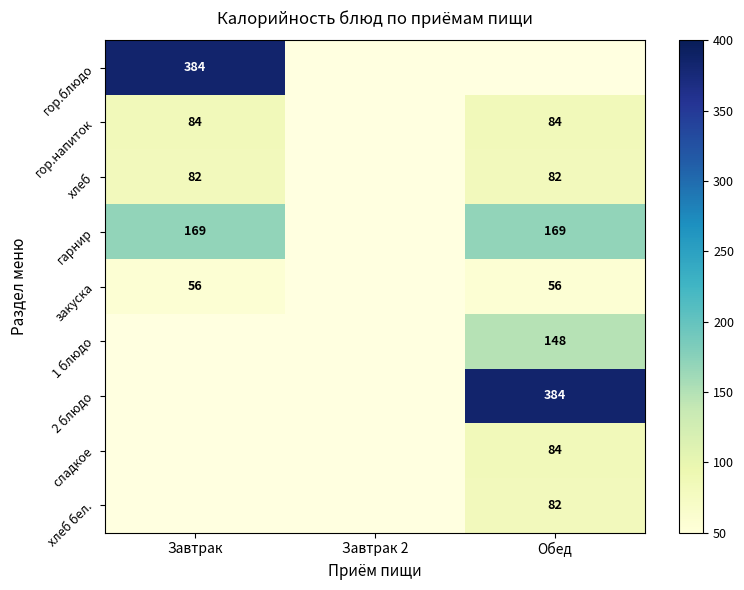

Is it true that закуска equals 56.0 at Завтрак?

True